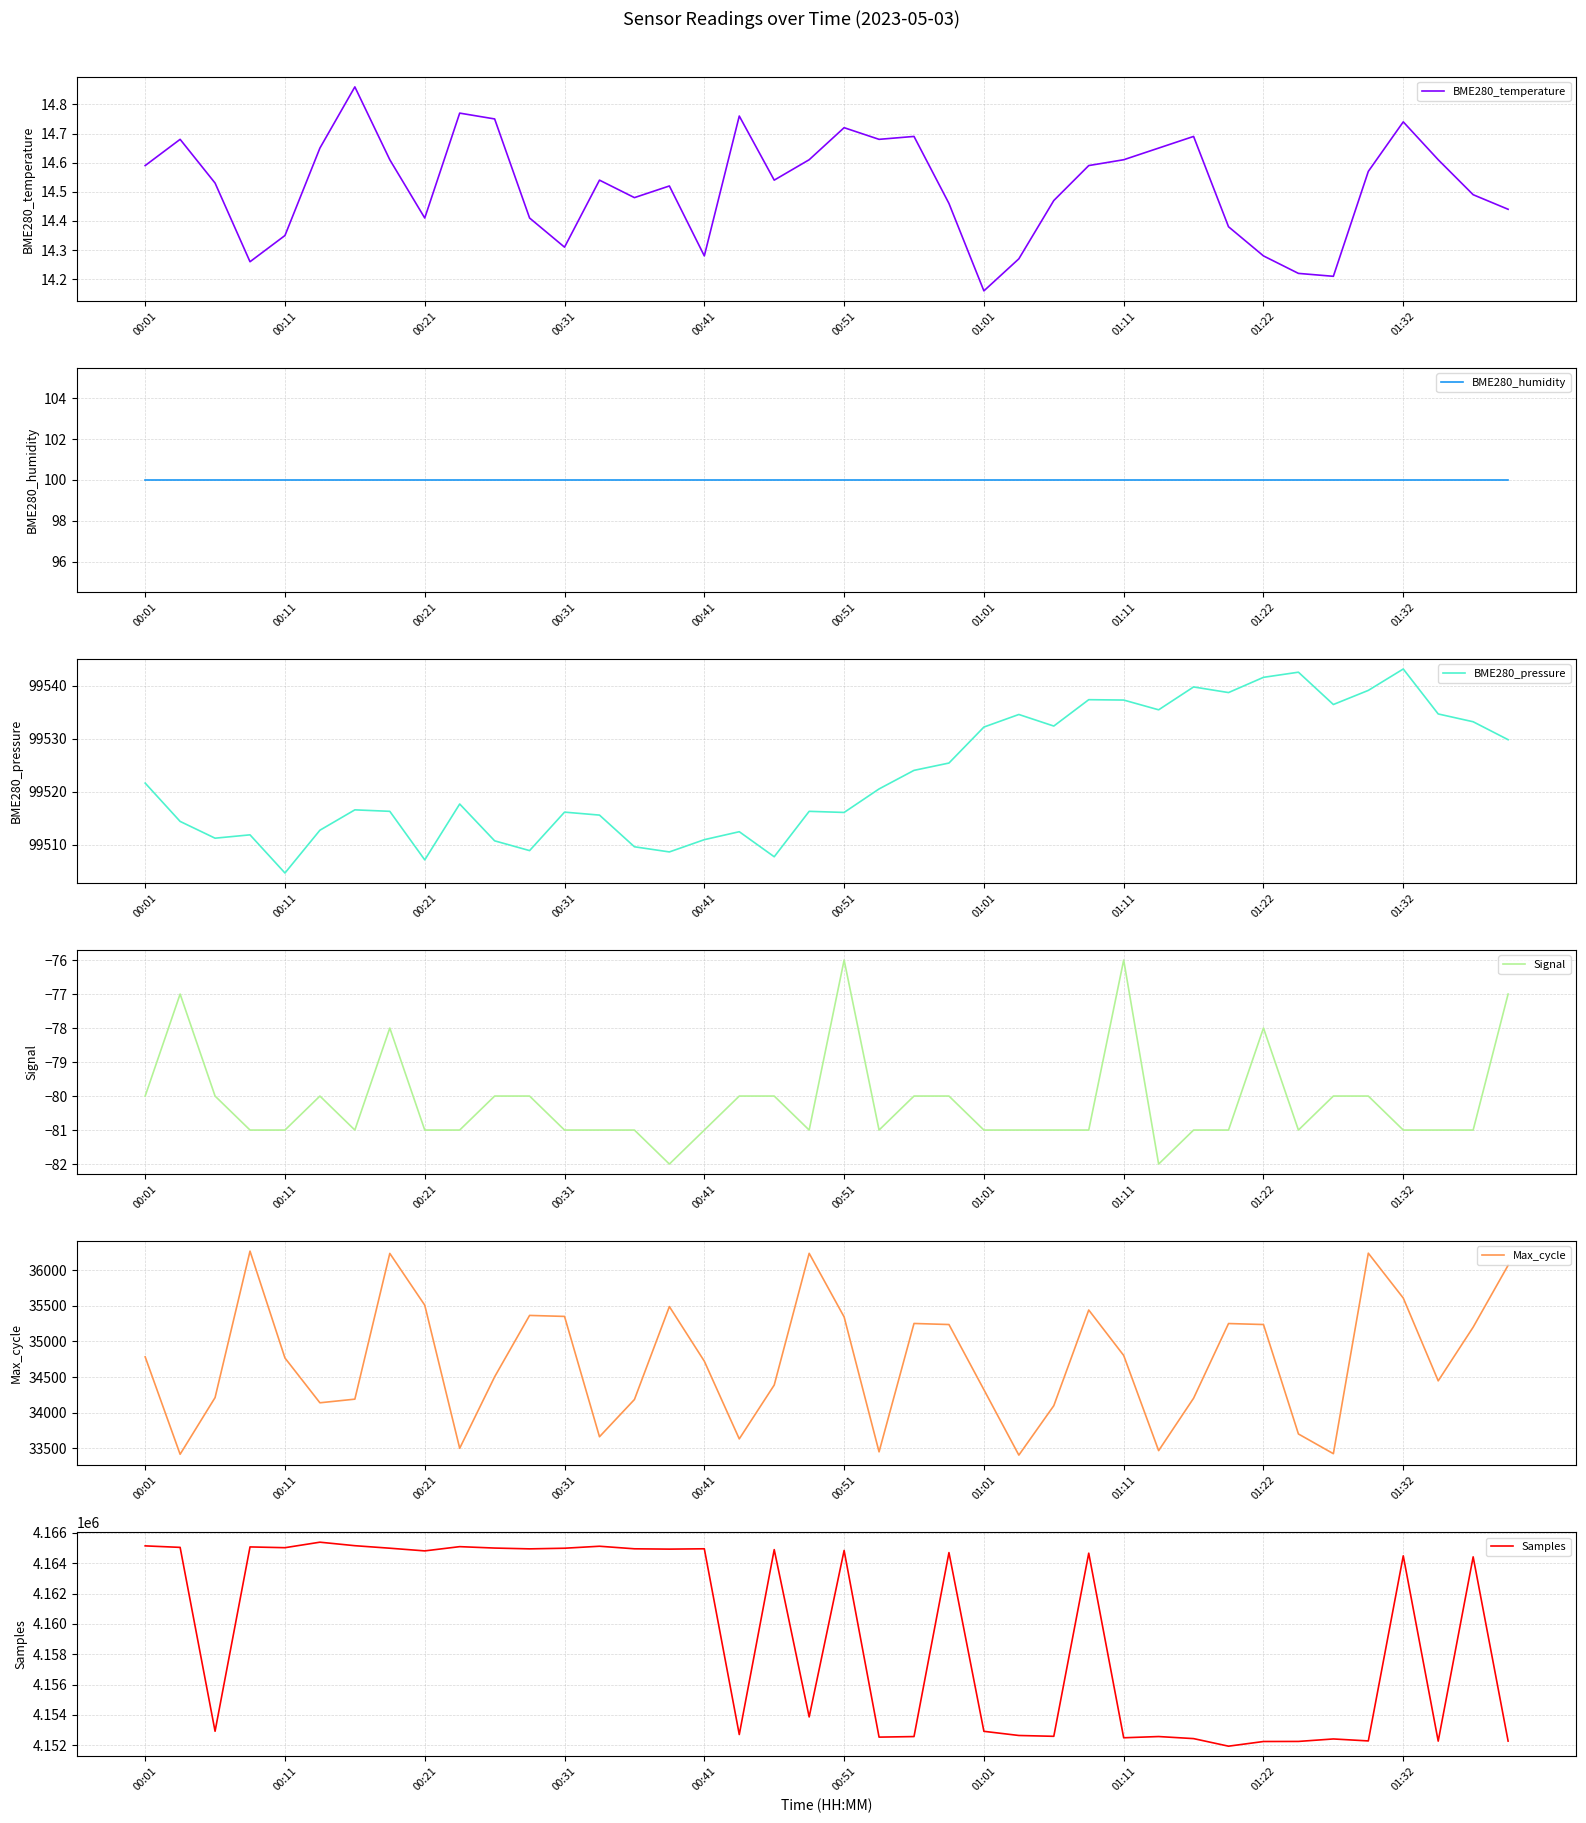

The value of BME280_pressure at 00:11 is 99504.7. True or false?

True